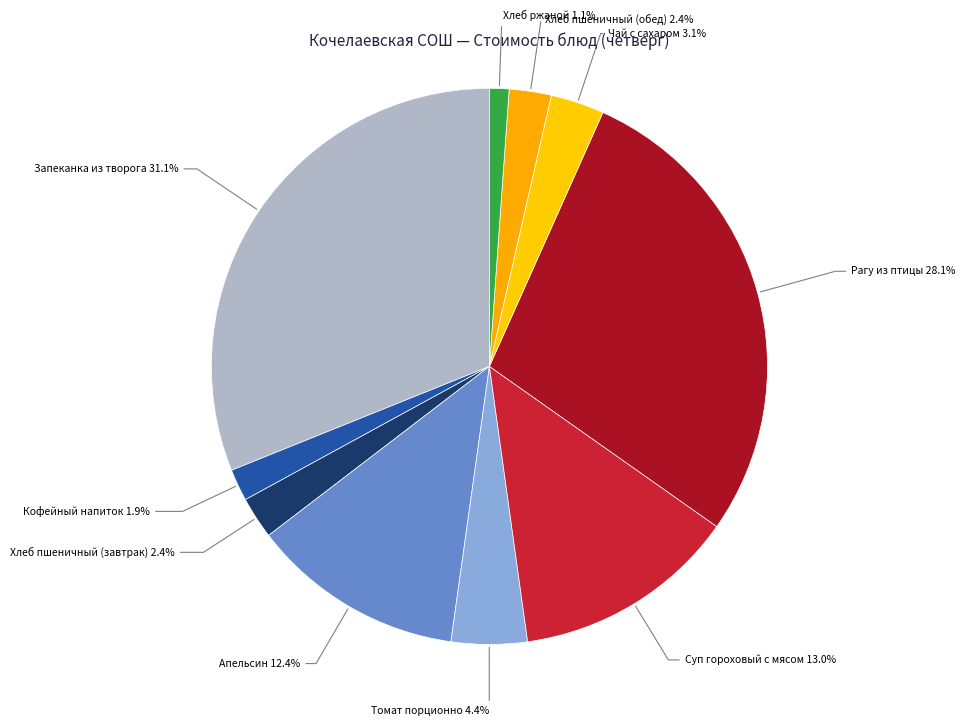

Which slice is the largest?

Запеканка из творога